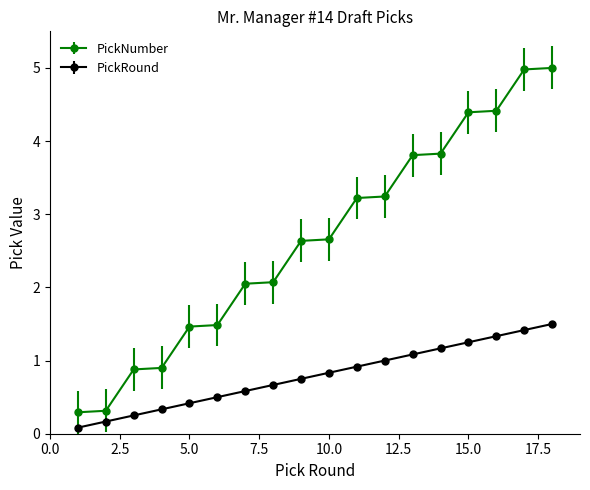

How many distinct data groups are displayed?

2